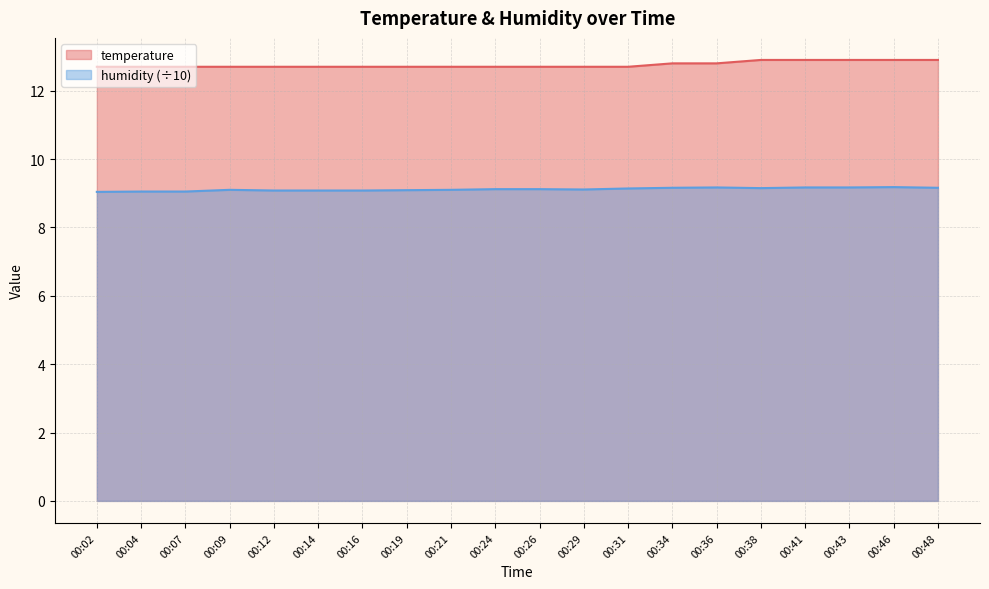

Read the humidity value at 00:09.

9.1